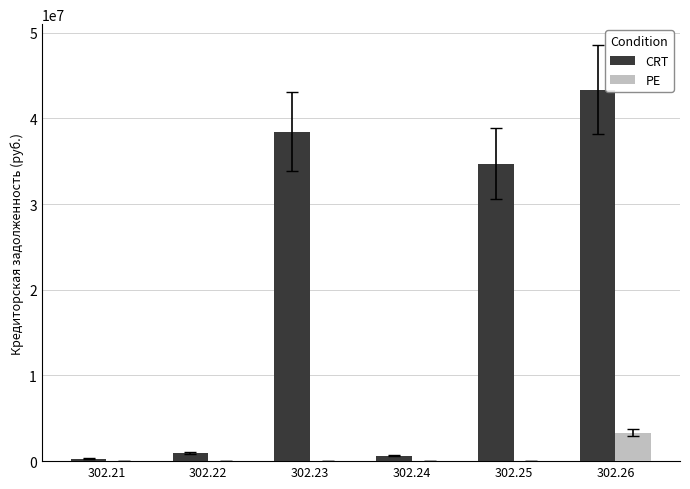

Is the value of PE at 302.25 greater than the value of CRT at 302.23?

No